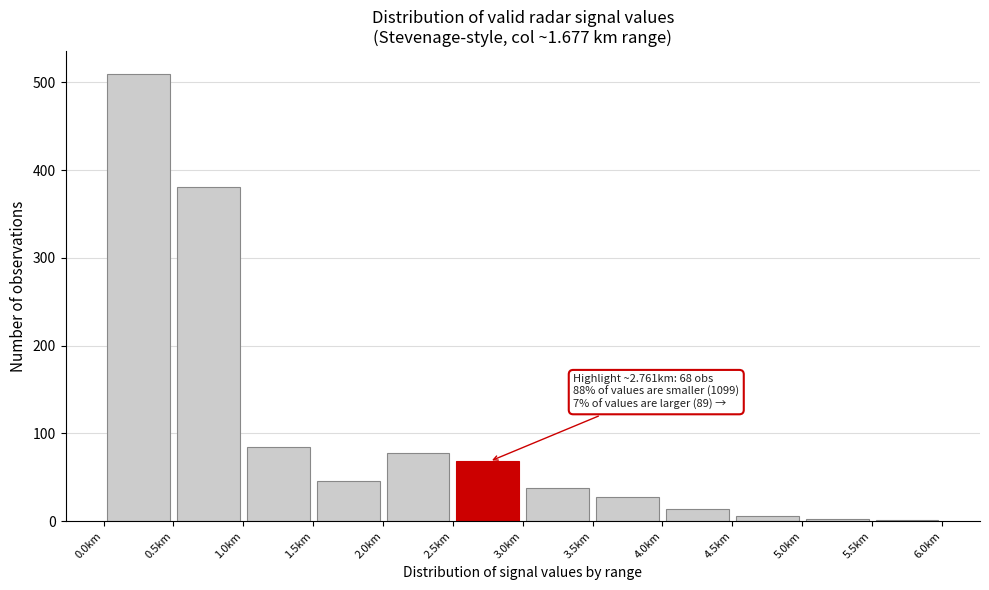

Which range on the x-axis has the tallest bar?

0.0 to 0.5